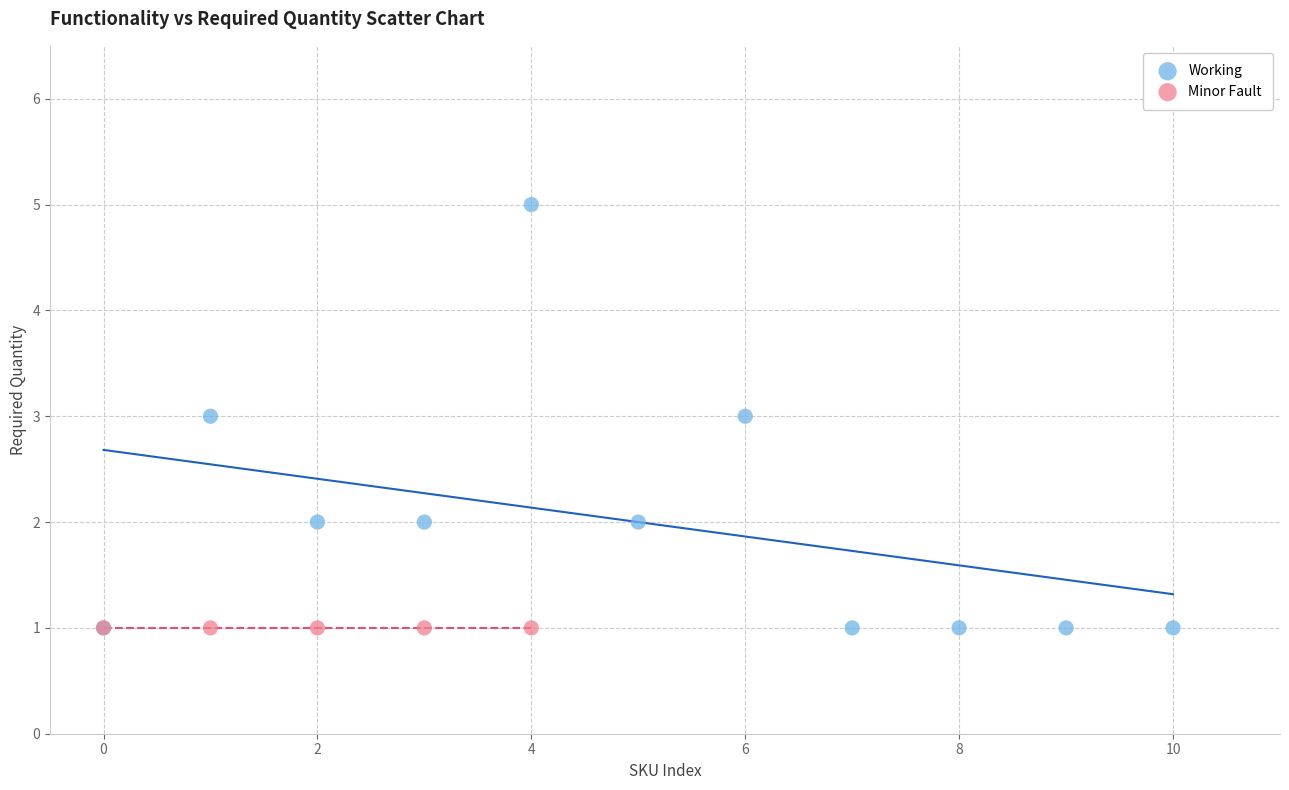

Which series contains the highest Y value?

Working